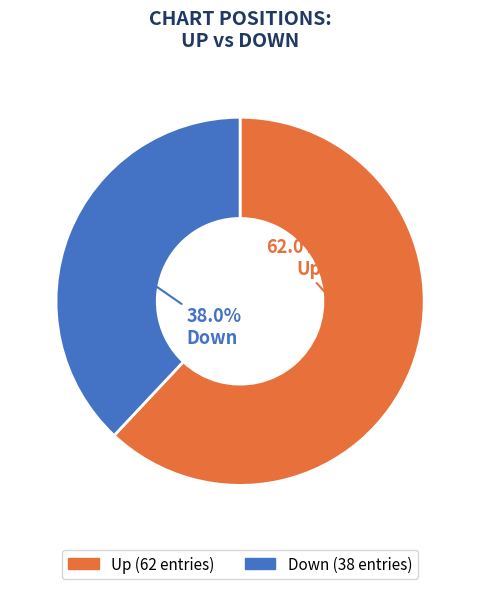

Is there any slice that represents more than half of the pie?

Yes